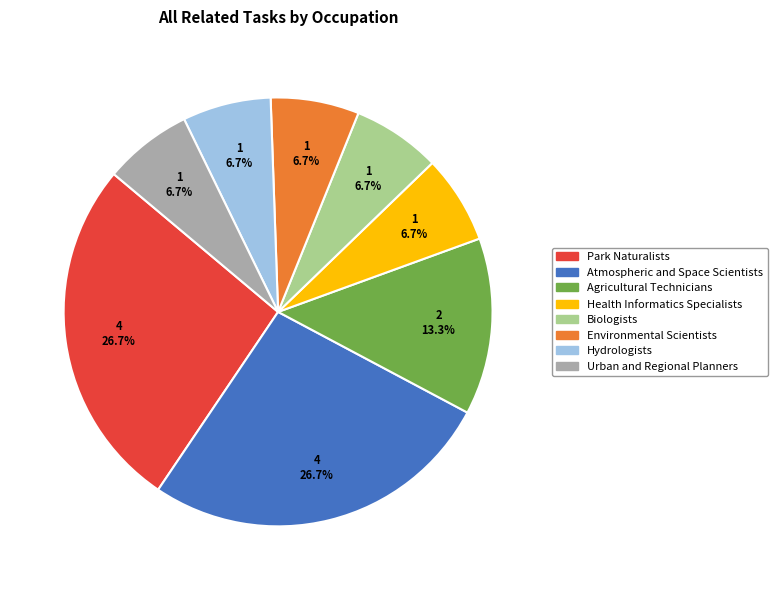

What is the ratio of the value at Biologists to the value at Environmental Scientists?

1.0